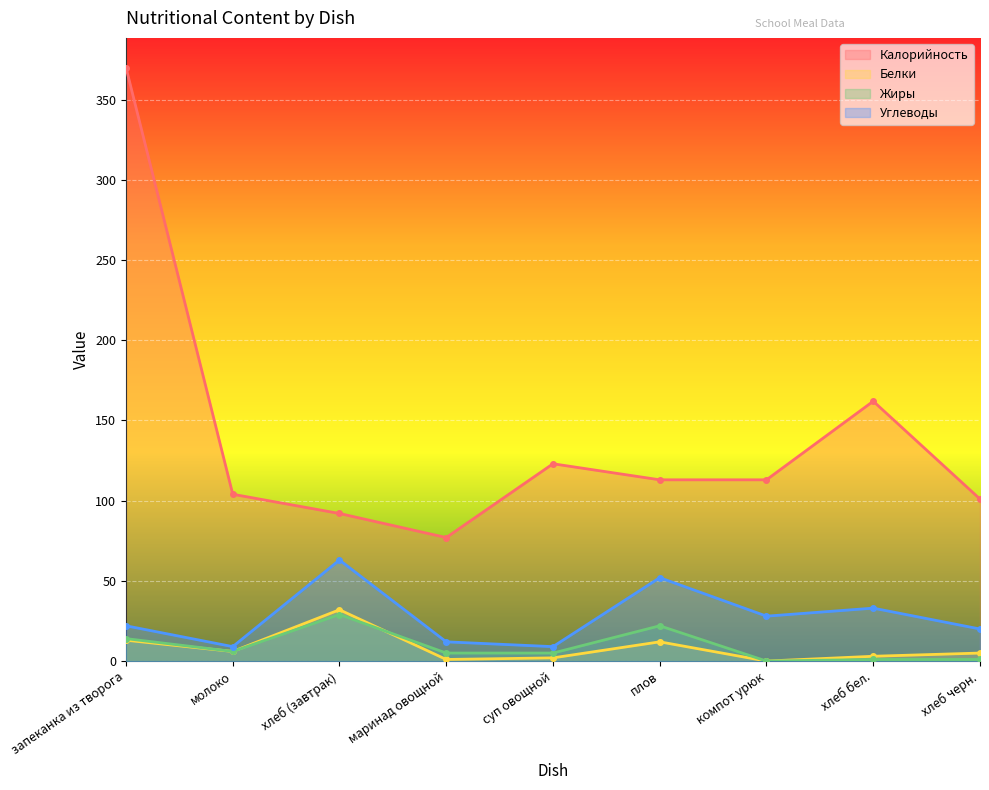

What position from the right is плов?

4